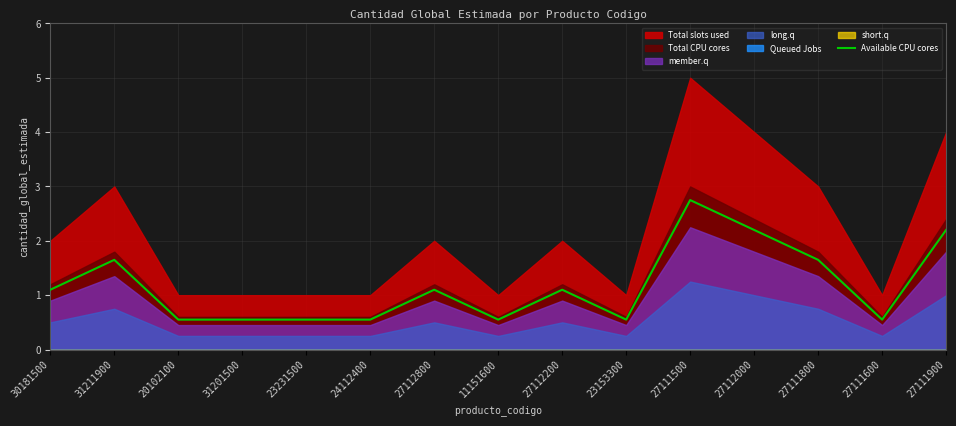

What is the label of the 11th point from the left?

27111500